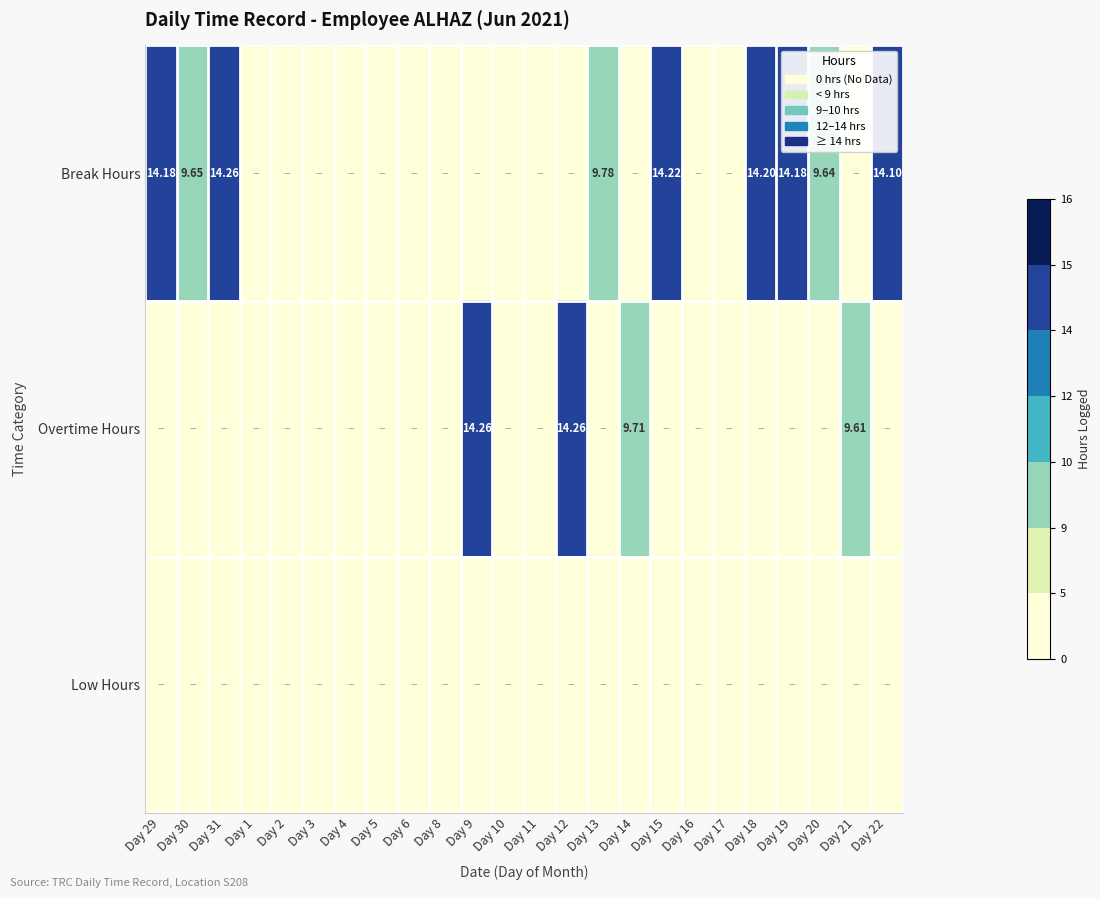

Which category has the highest value in the Overtime Hours series?

Day 9